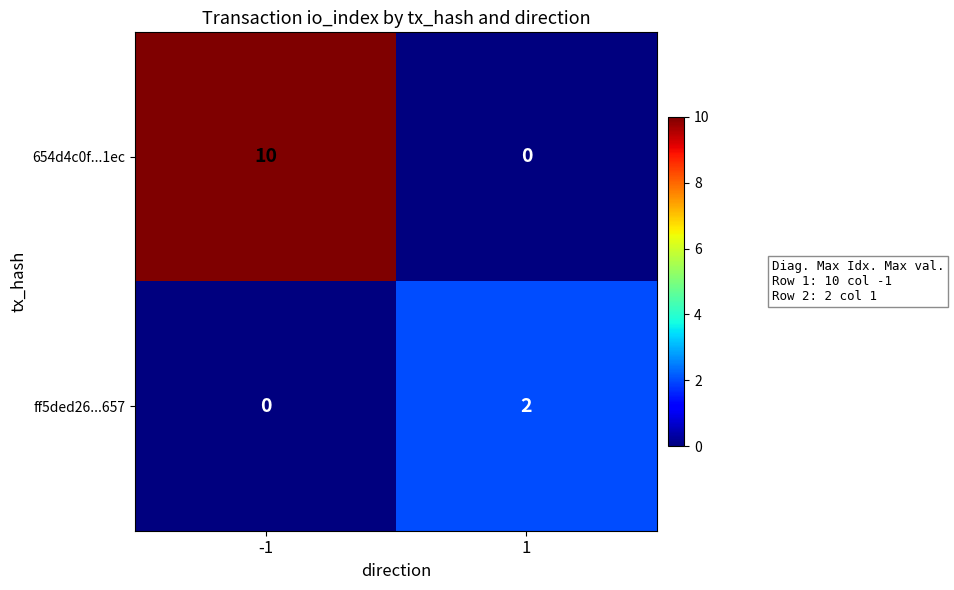

What is the spread (max minus min) of values at 1?

2